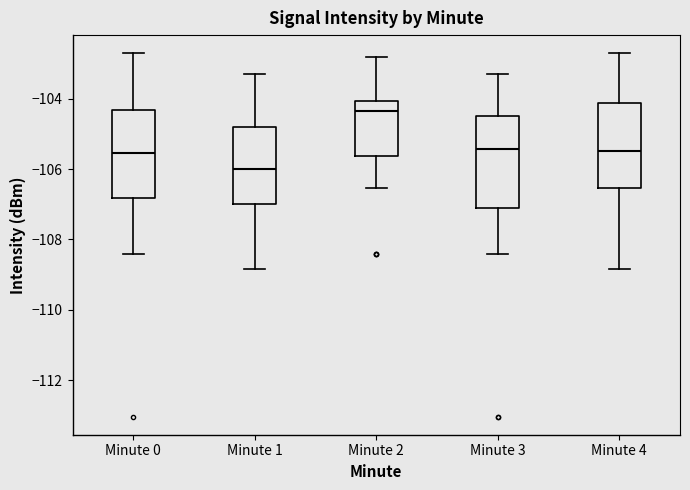

Which box has the highest median line?

Minute 2